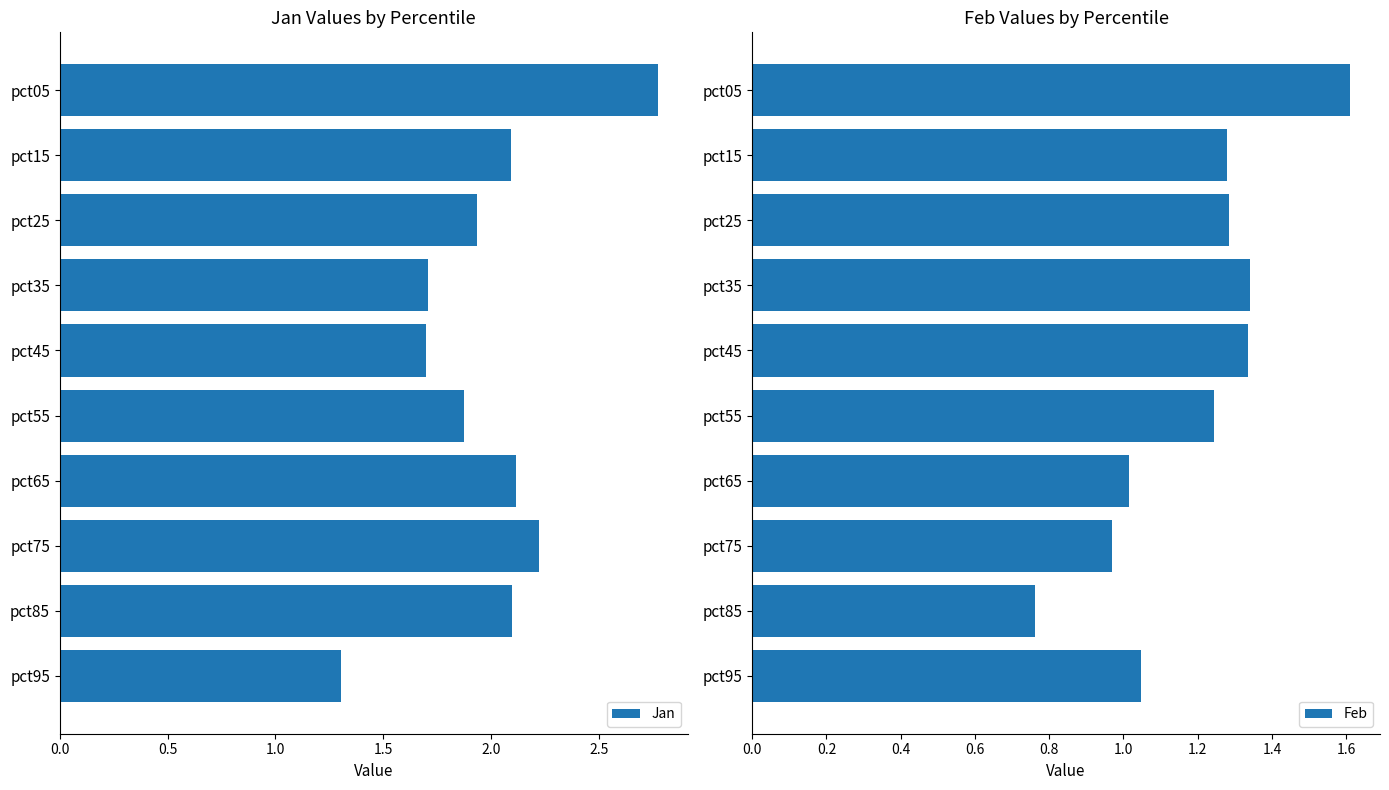

The Feb series shows 0.5 at pct05. True or false?

False